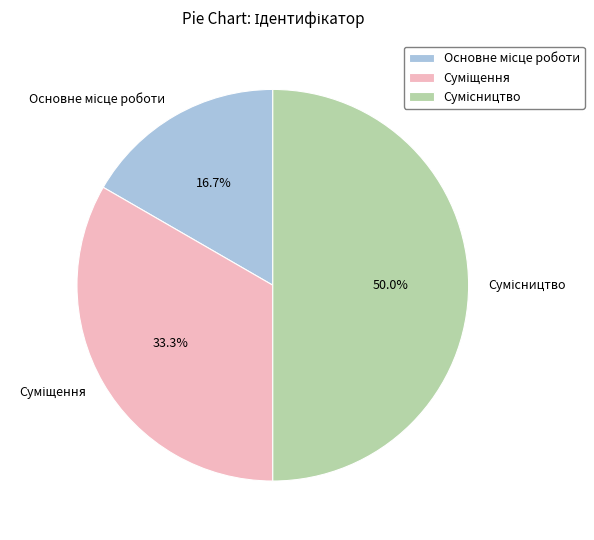

How many slices are in this pie chart?

3